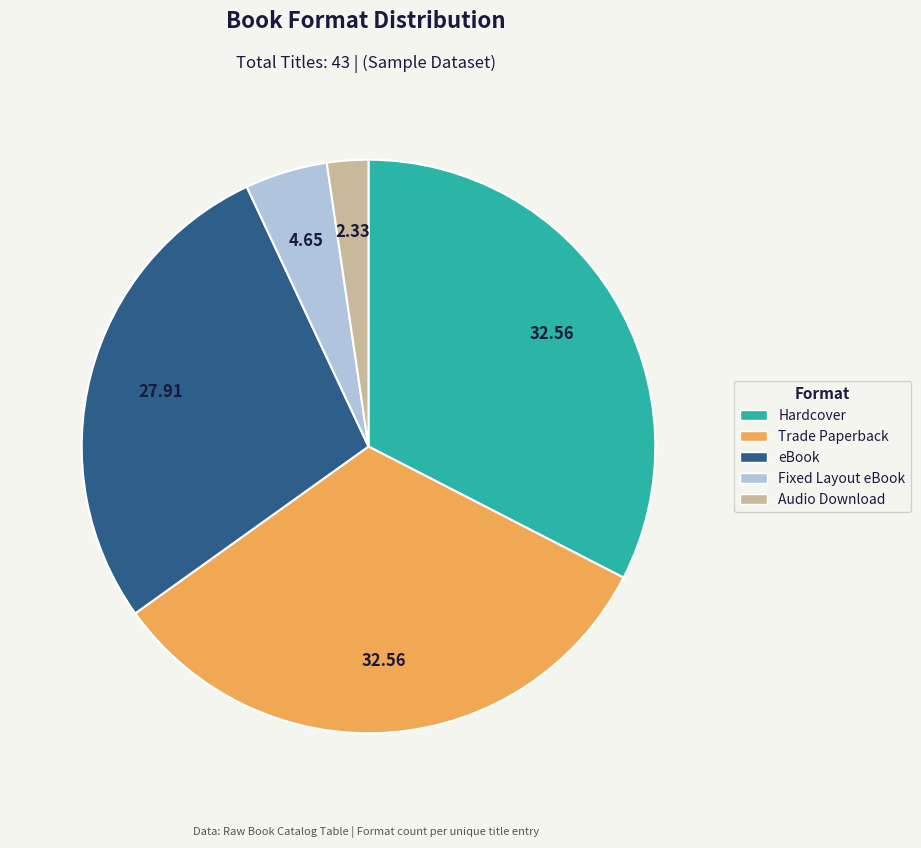

How many segments does this pie chart have?

5